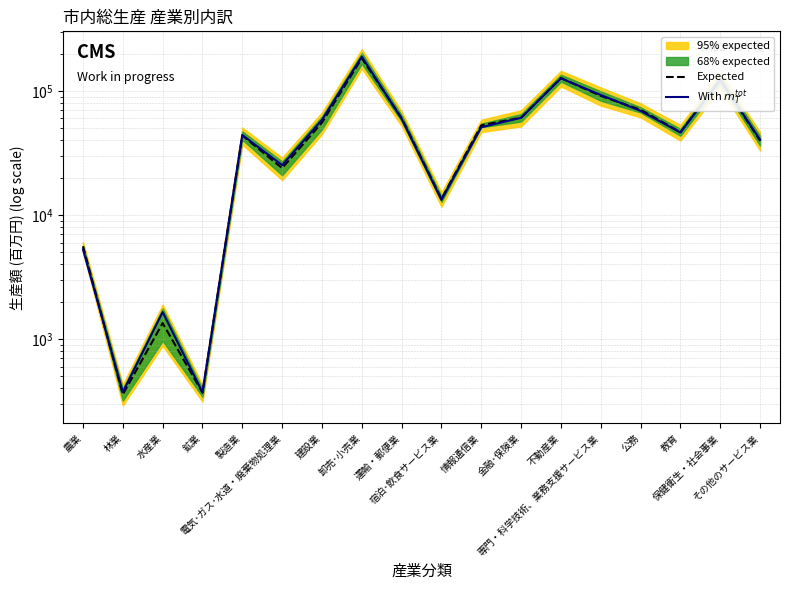

Is this an area chart (filled region under the line)?

No